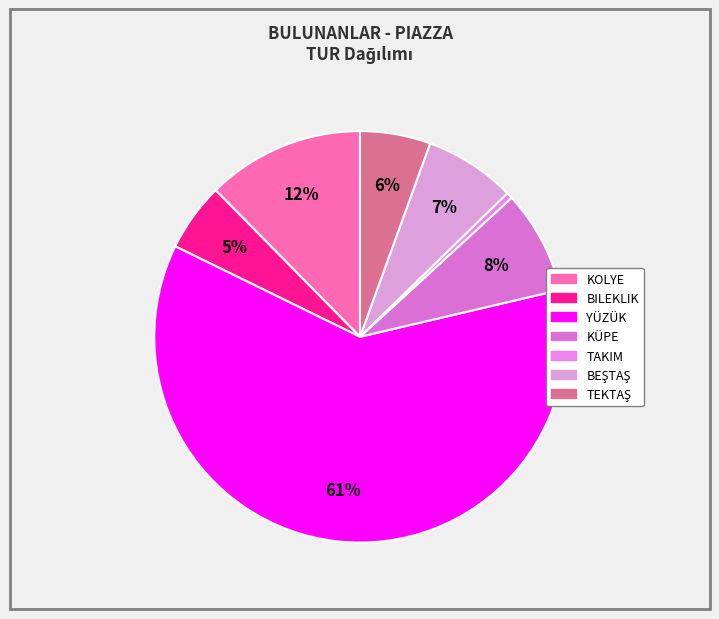

Which has a higher value, TEKTAŞ or BEŞTAŞ?

BEŞTAŞ